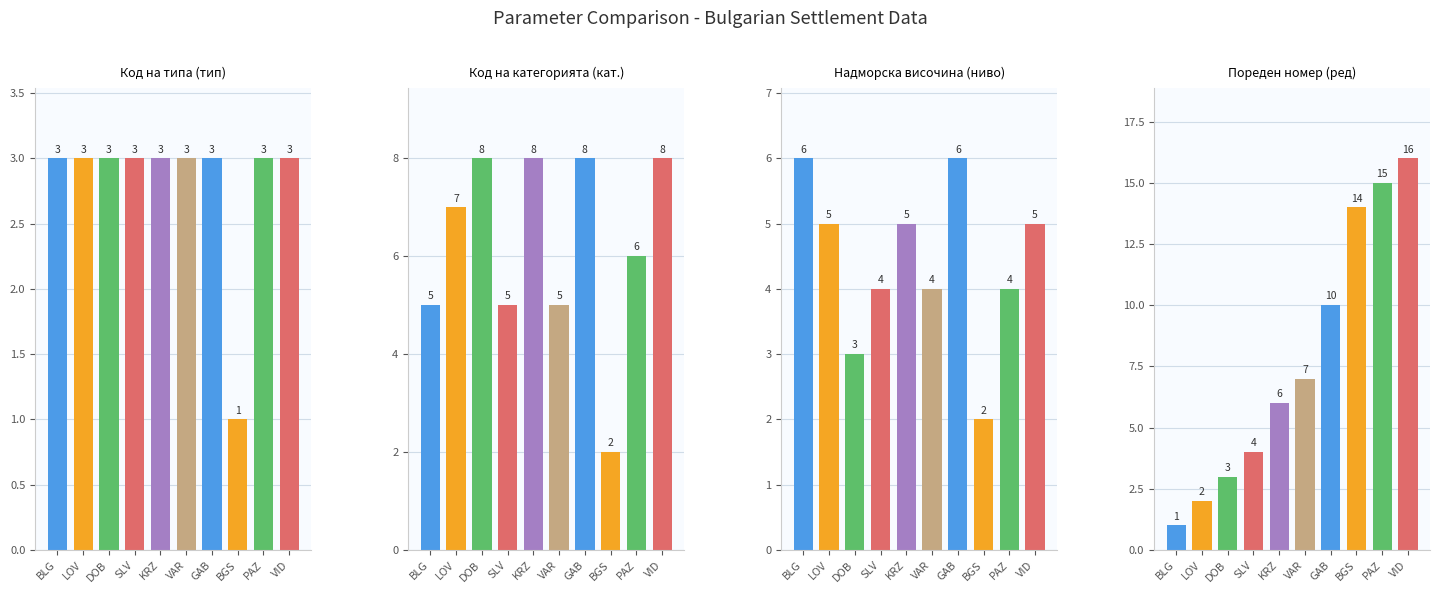

What are all the series names shown in the legend?

Код на типа, Код на категорията, Надморска височина, Пореден номер